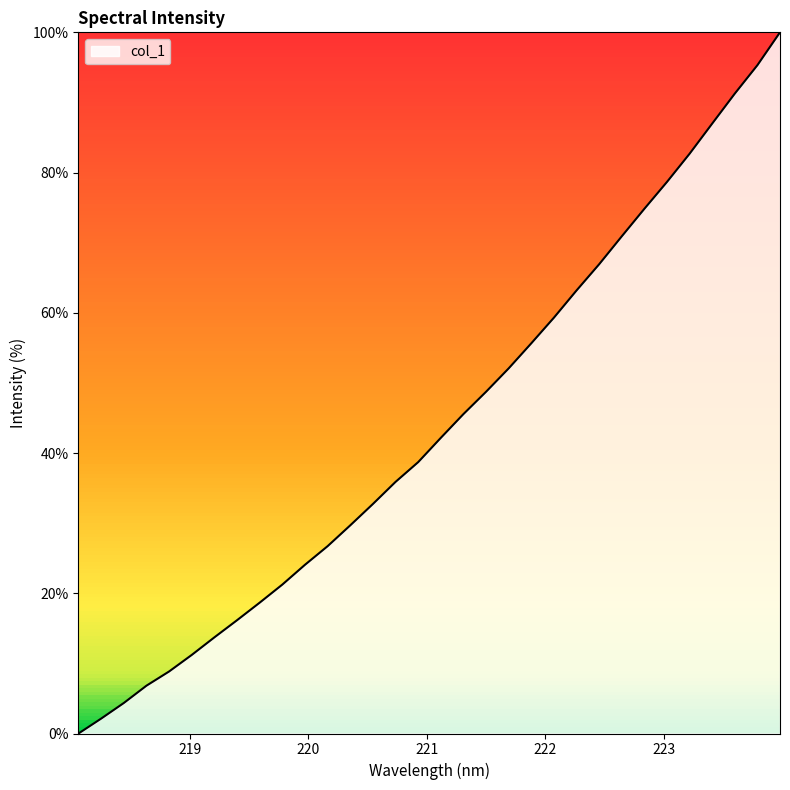

What is the maximum value shown in the chart?

100.0